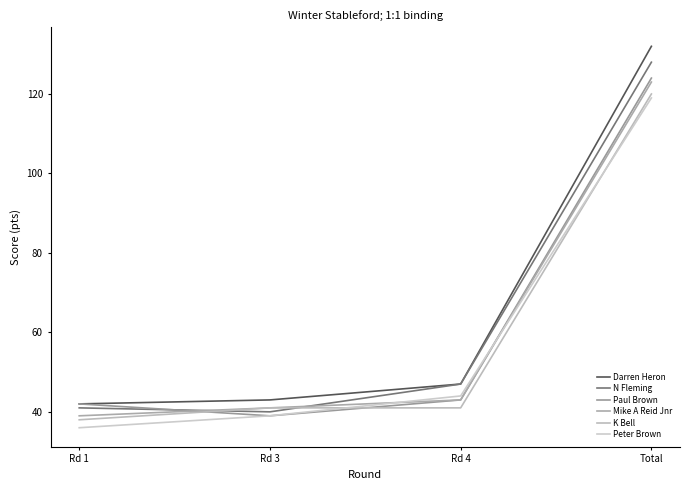

How many series are shown in this chart?

6